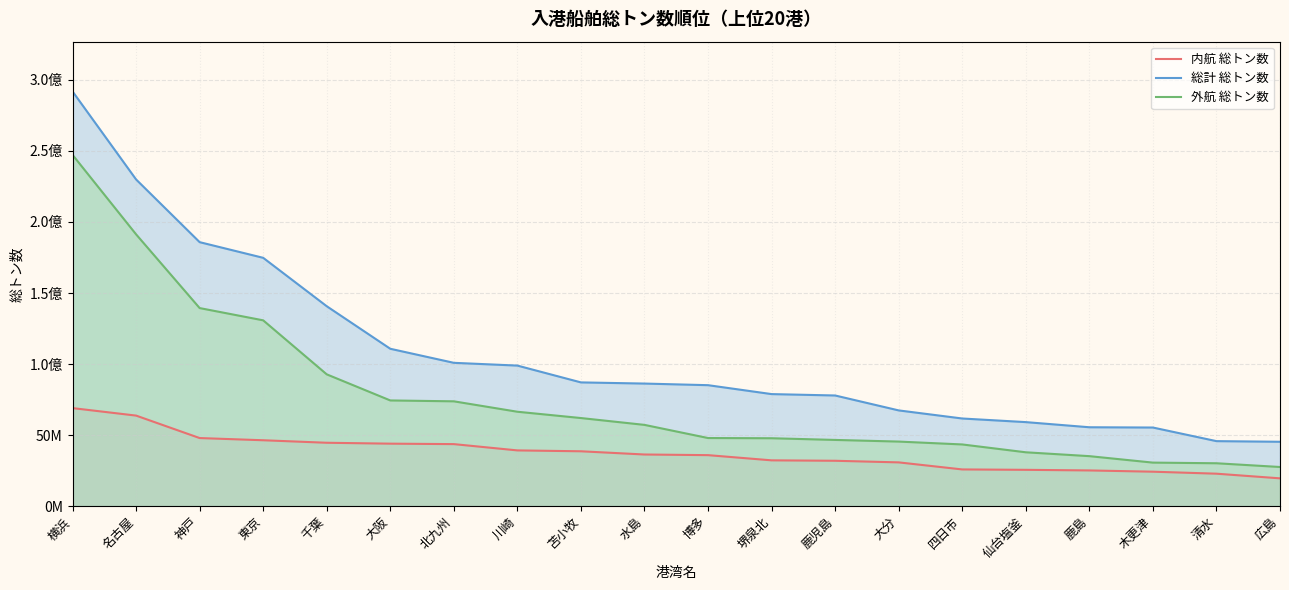

Reading left to right, what are all the values shown in this chart?

内航 総トン数: 横浜=69004855	名古屋=63735198	神戸=47931011	東京=46384088	千葉=44619851	大阪=43985519	北九州=43664006	川崎=39240769	苫小牧=38623692	水島=36357942	博多=35902787	堺泉北=32247582	鹿児島=31947092	大分=30813861	四日市=25853374	仙台塩釜=25573800	鹿島=25143823	木更津=24261356	清水=22859828	広島=19581281
総計 総トン数: 横浜=291815846	名古屋=229890733	神戸=185770964	東京=174745700	千葉=140684354	大阪=110750837	北九州=100861030	川崎=98919031	苫小牧=87088540	水島=86270582	博多=85134616	堺泉北=78860253	鹿児島=77881779	大分=67381310	四日市=61688621	仙台塩釜=59146168	鹿島=55529572	木更津=55334153	清水=45763244	広島=45313652
外航 総トン数: 横浜=247195995	名古屋=191267041	神戸=139386876	東京=130760181	千葉=92753343	大阪=74392895	北九州=73775208	川崎=66444572	苫小牧=62009226	水島=57197024	博多=47945313	堺泉北=47800029	鹿児島=46612671	大分=45451363	四日市=43431313	仙台塩釜=37914038	鹿島=35199881	木更津=30652157	清水=30196988	広島=27563010